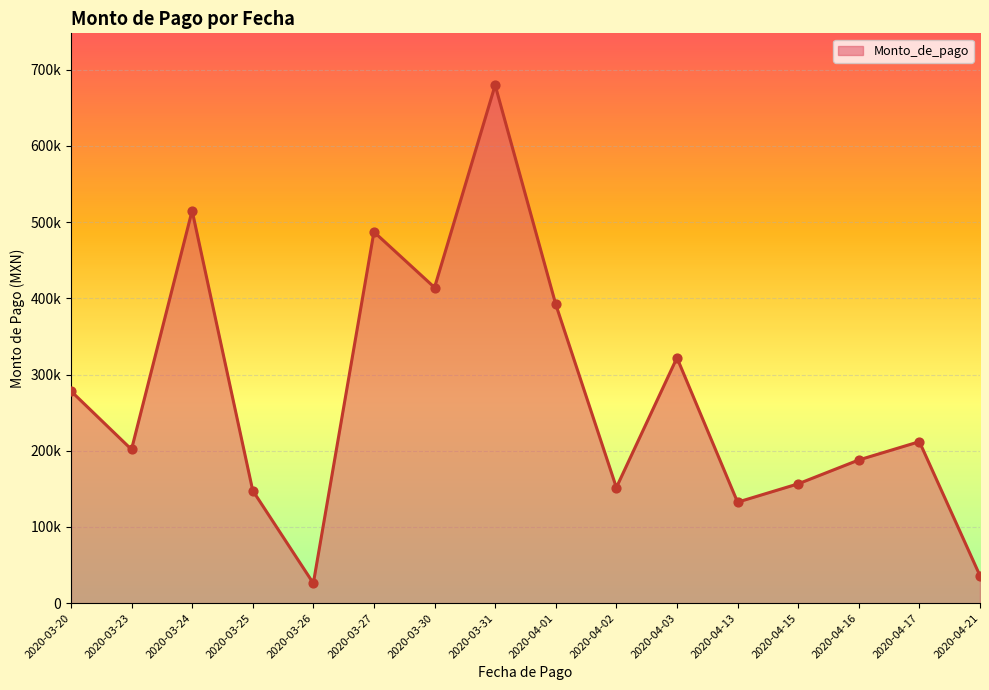

Does the chart have visible grid lines?

Yes